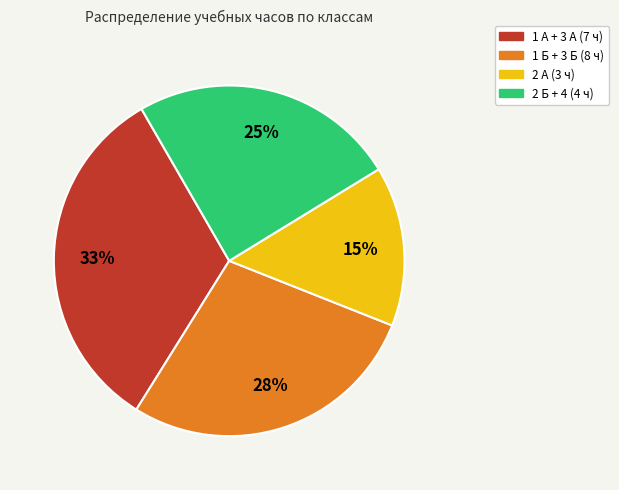

How many slices are in this pie chart?

4